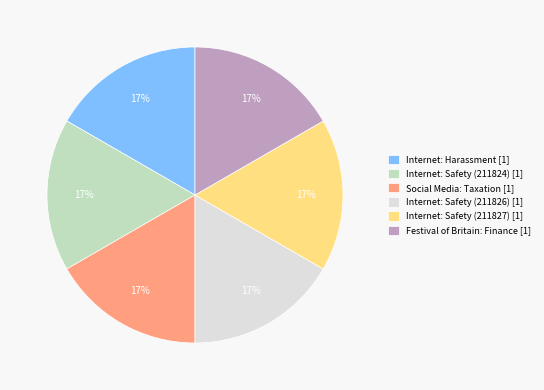

Combined, do Internet: Safety (211826) [1] and Internet: Harassment [1] account for over 50%?

No